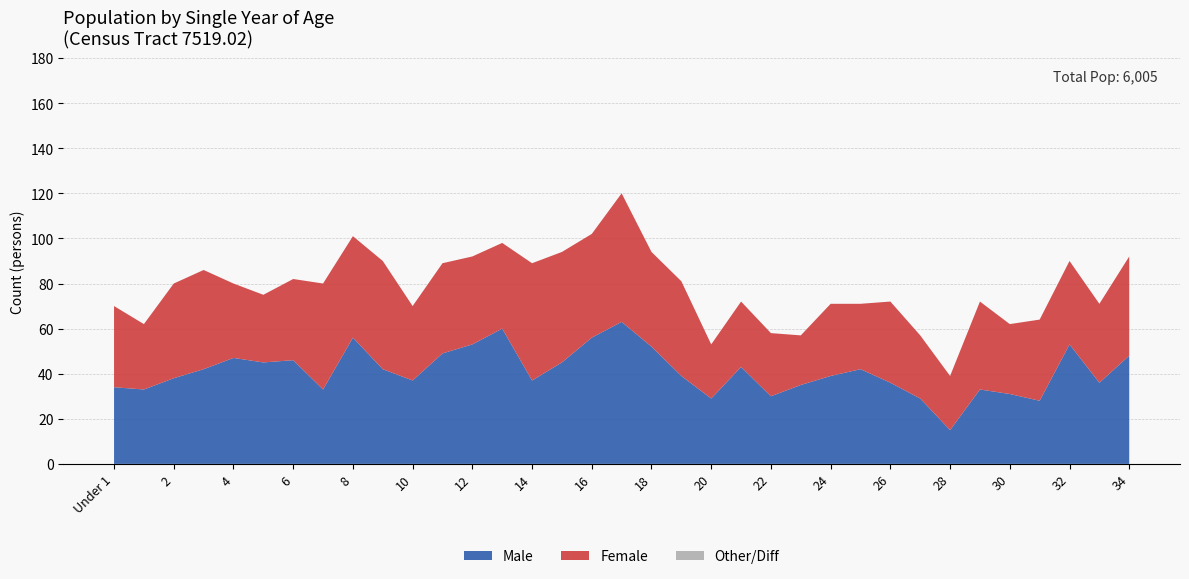

Reading left to right, transcribe all the data shown in this chart.

Male: 34	33	38	42	47	45	46	33	56	42	37	49	53	60	37	45	56	63	52	39	29	43	30	35	39	42	36	29	15	33	31	28	53	36	48
Female: 36	29	42	44	33	30	36	47	45	48	33	40	39	38	52	49	46	57	42	42	24	29	28	22	32	29	36	28	24	39	31	36	37	35	44
Total: 70	62	80	86	80	75	82	80	101	90	70	89	92	98	89	94	102	120	94	81	53	72	58	57	71	71	72	57	39	72	62	64	90	71	92